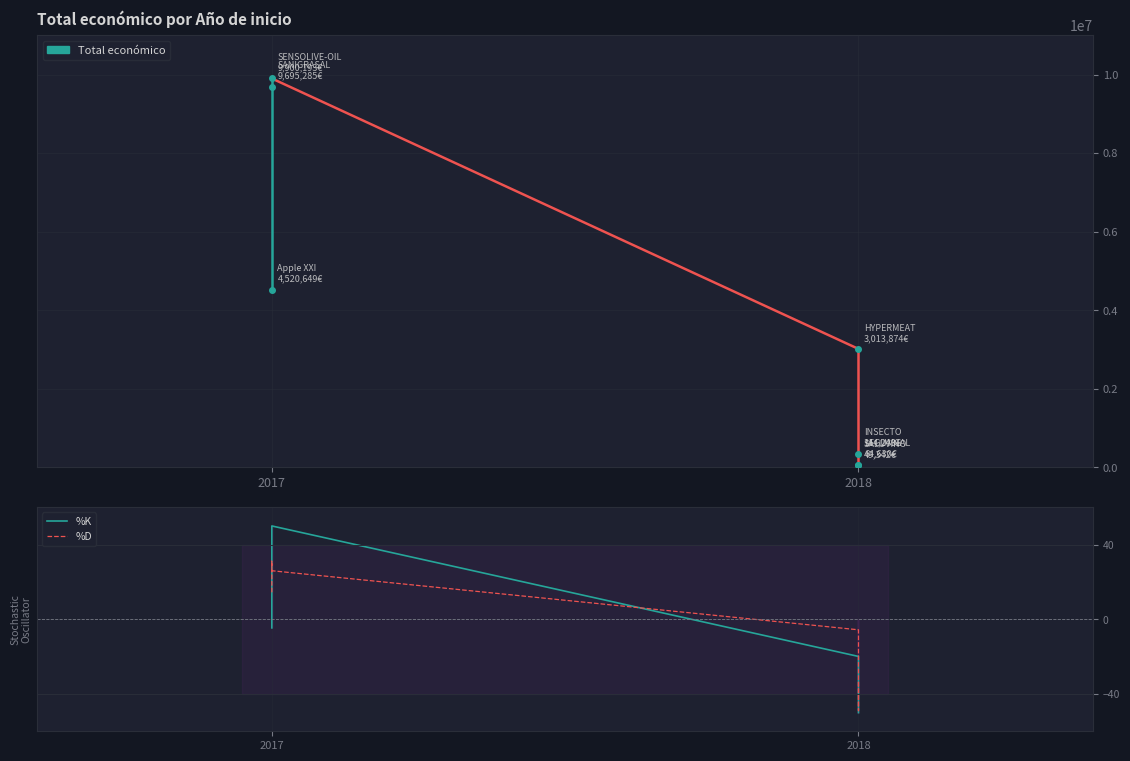

Reading left to right, what are all the values shown in this chart?

Total económico: 4520649.0	9695285.0	9900193.0	3013874.0	344243.0	64630.0	49342.0
%K: -4.6	47.9	50.0	-19.9	-47.0	-49.8	-50.0
%D: 14.4	31.1	26.0	-5.6	-38.9	-49.0	-33.3